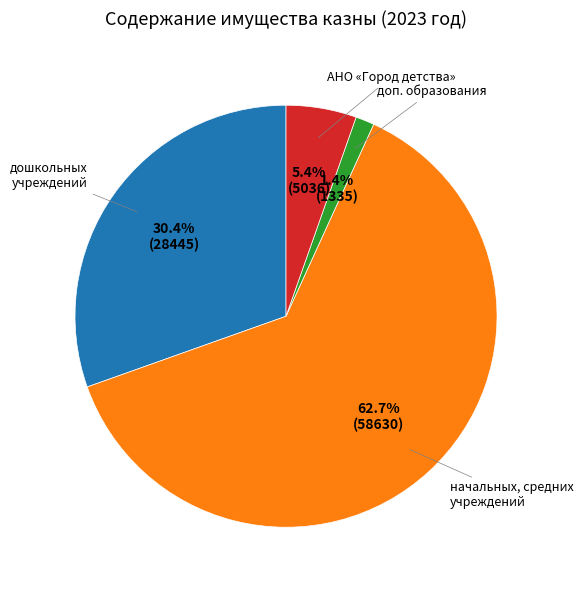

Is there any slice that represents more than half of the pie?

Yes